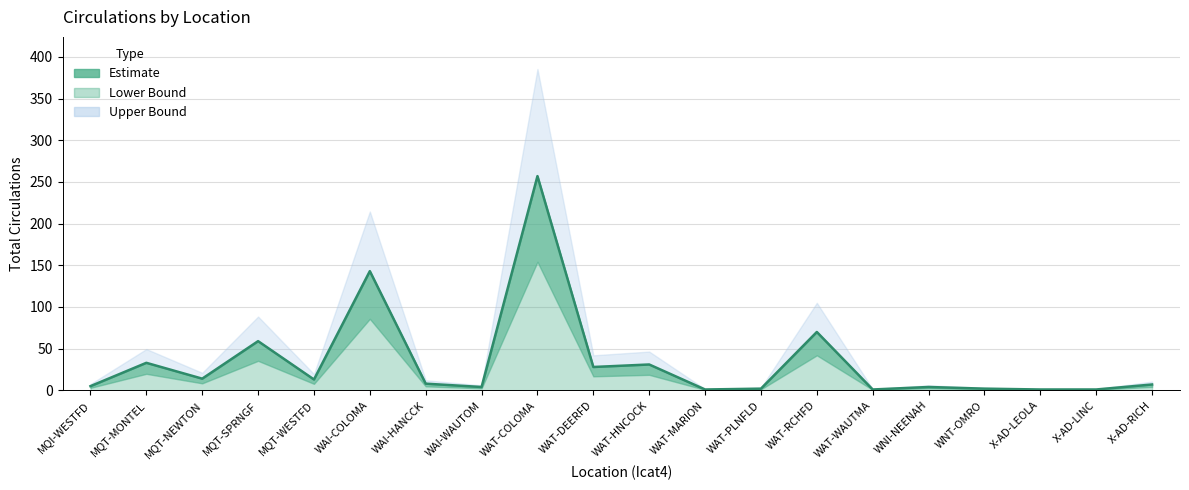

At which category does the chart reach its minimum across all series?

WAT-MARION